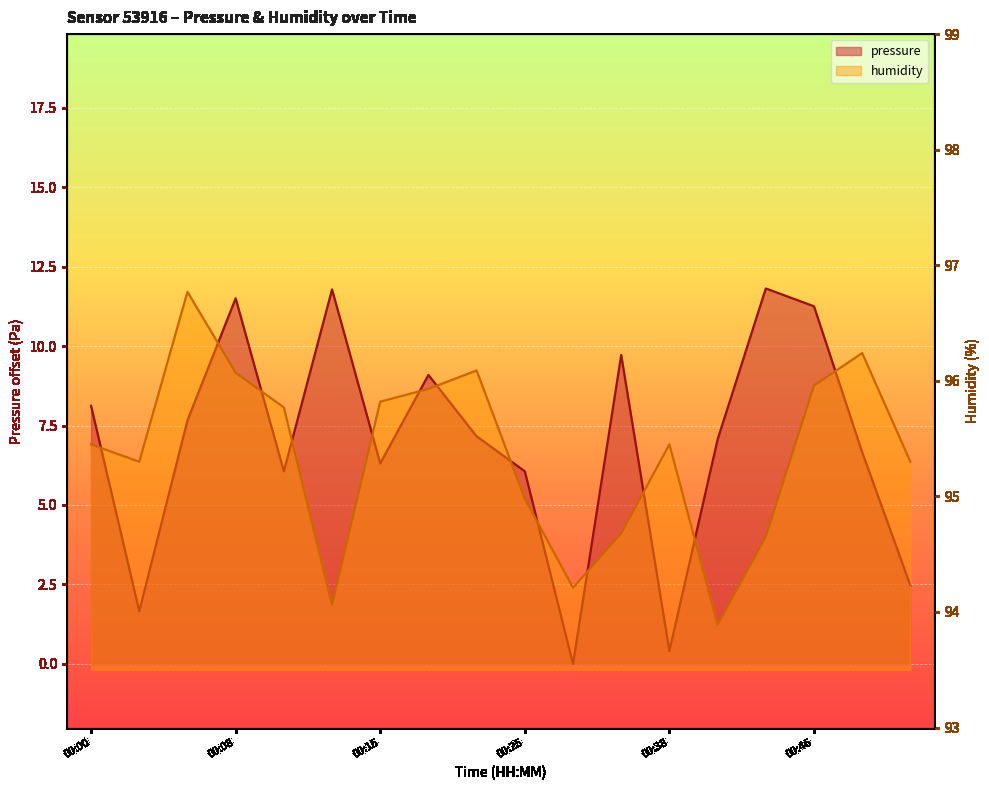

Which series has the widest spread of values?

pressure